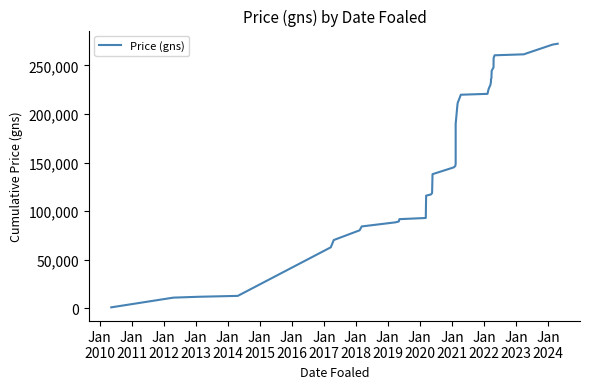

Is it true that the value at 31 is 52057?

False